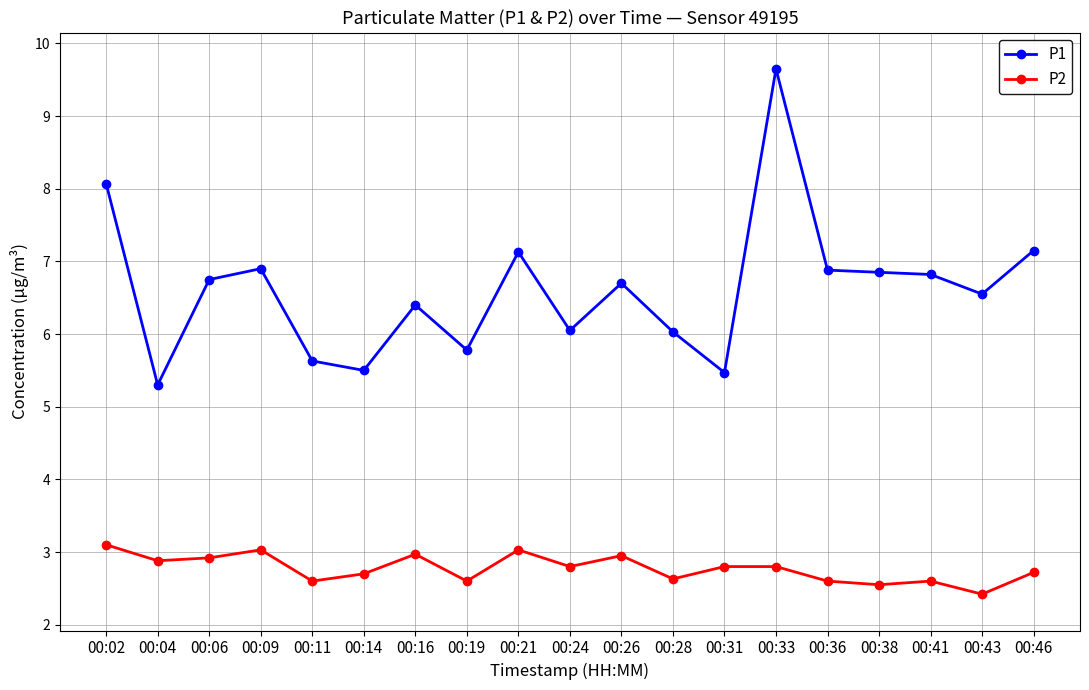

What is the average value of the P2 series?

2.8